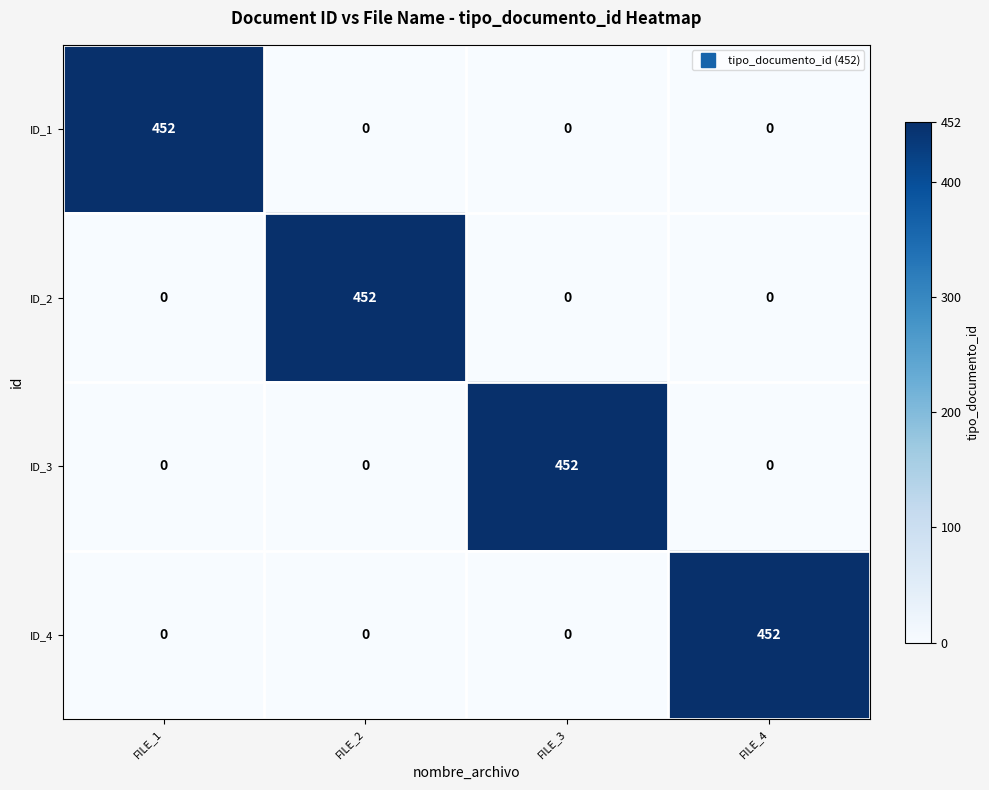

How many ID_2 values are between 0 and 452?

4